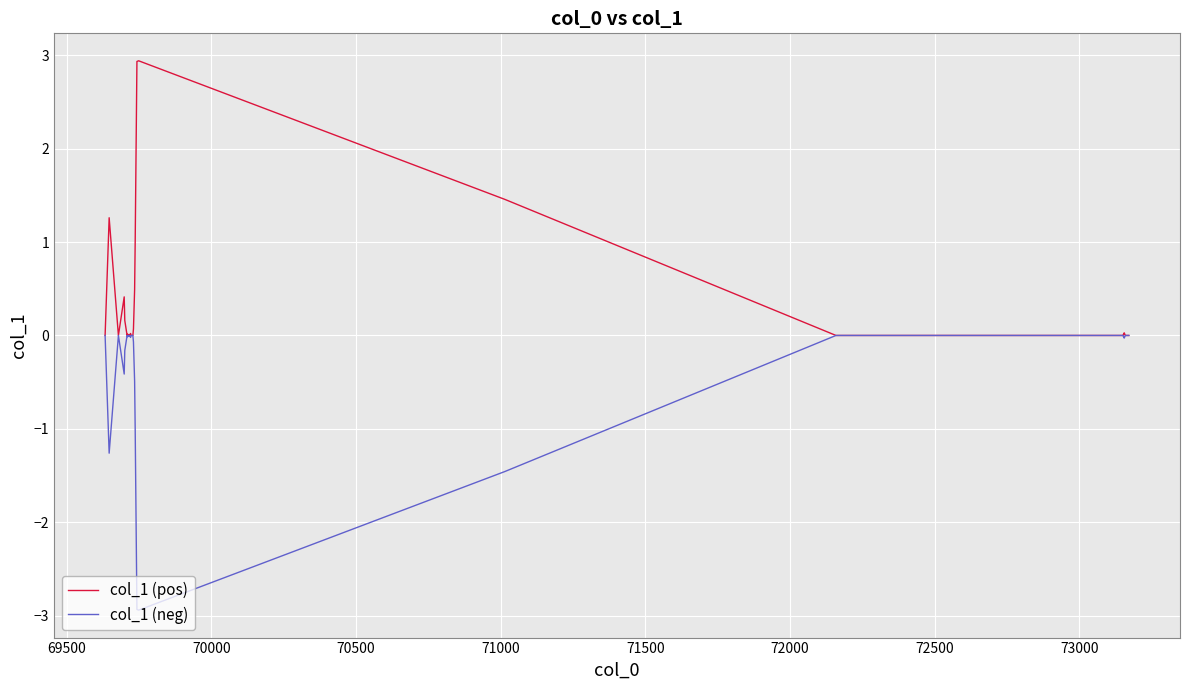

What is the highest value of the col_1 (pos) series?

2.9